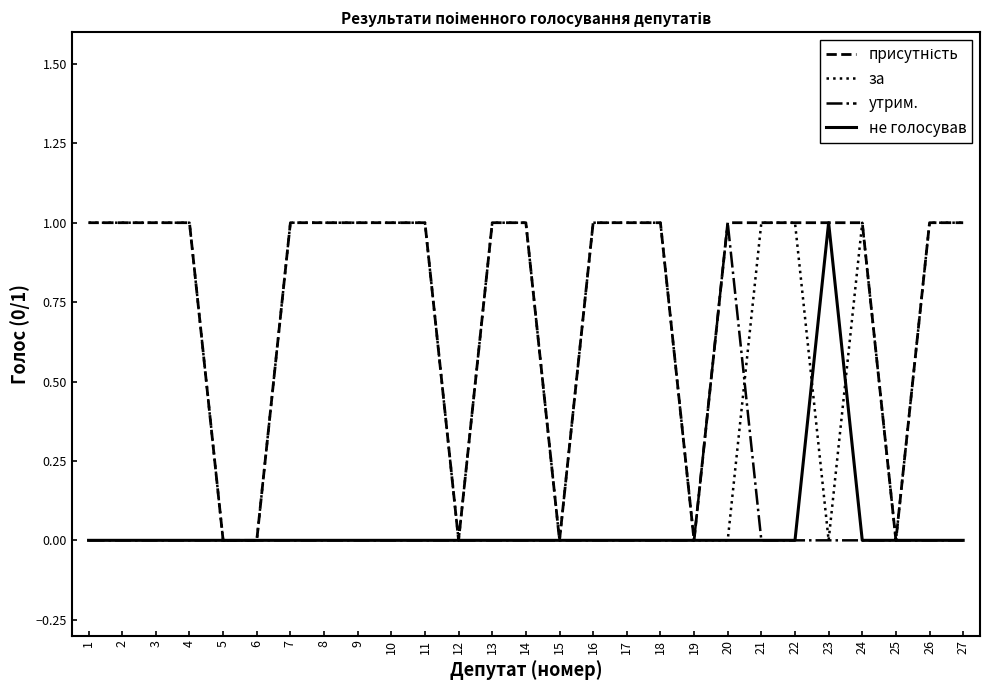

True or false: не голосував has a value of 0 at 19.

True